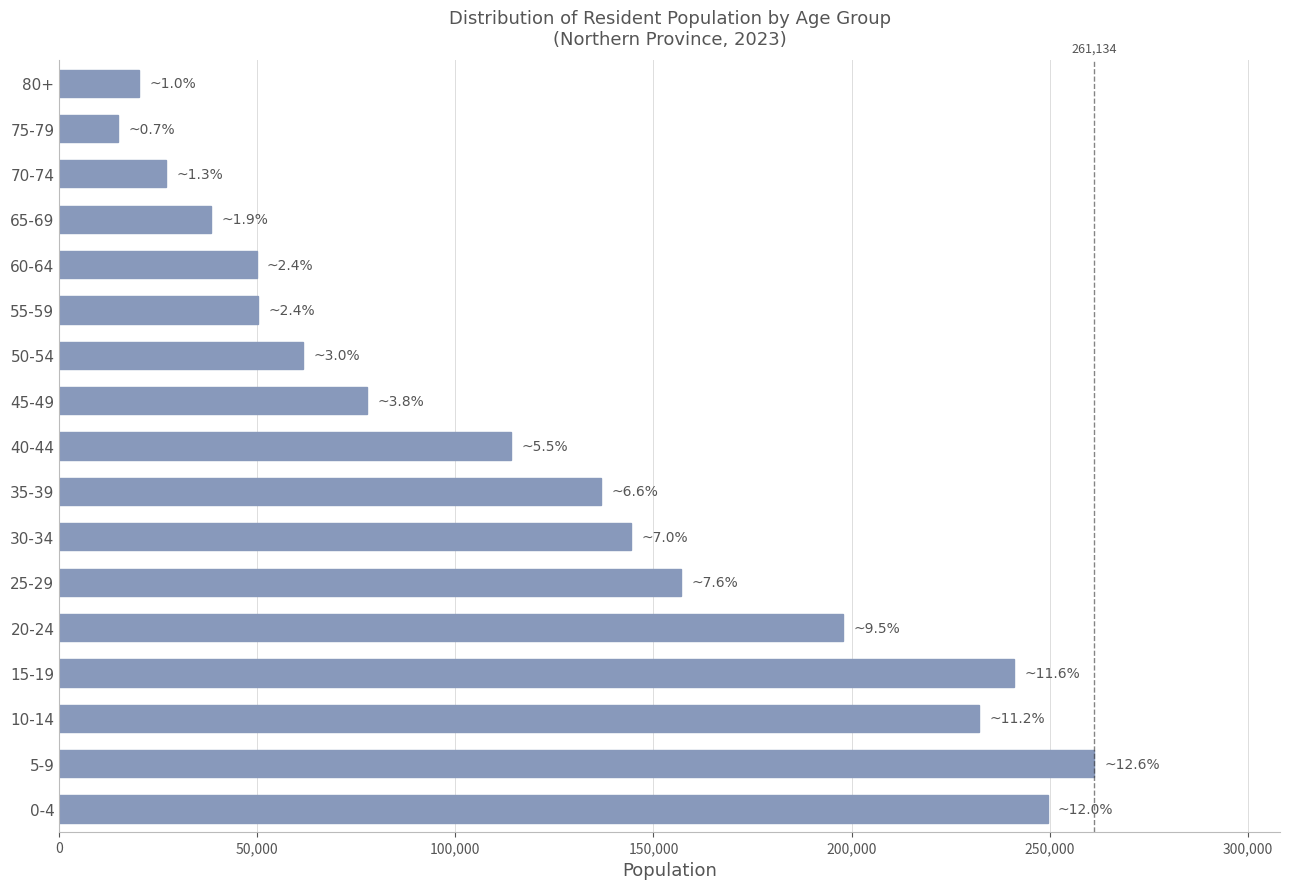

Count the number of data series in this chart.

1